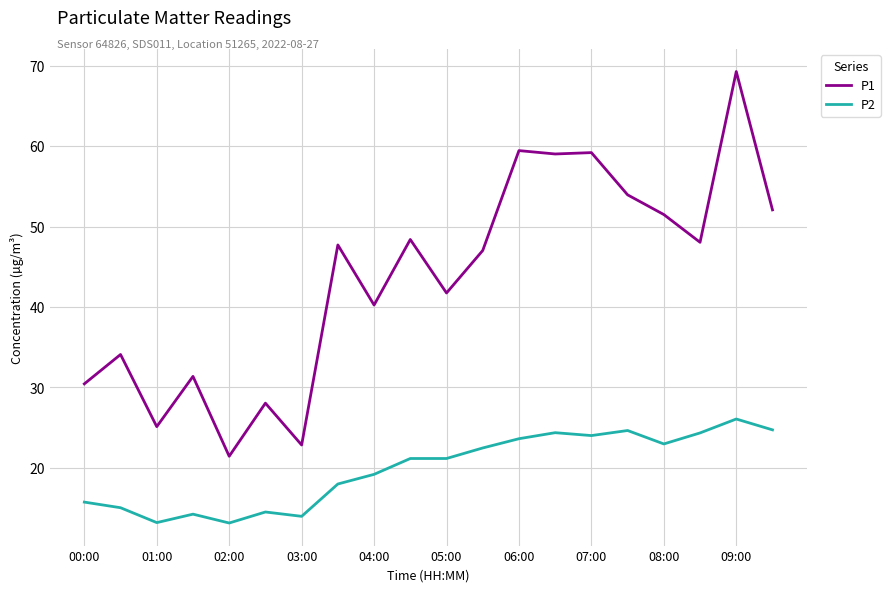

List the series in order of their overall mean, lowest first.

P2, P1